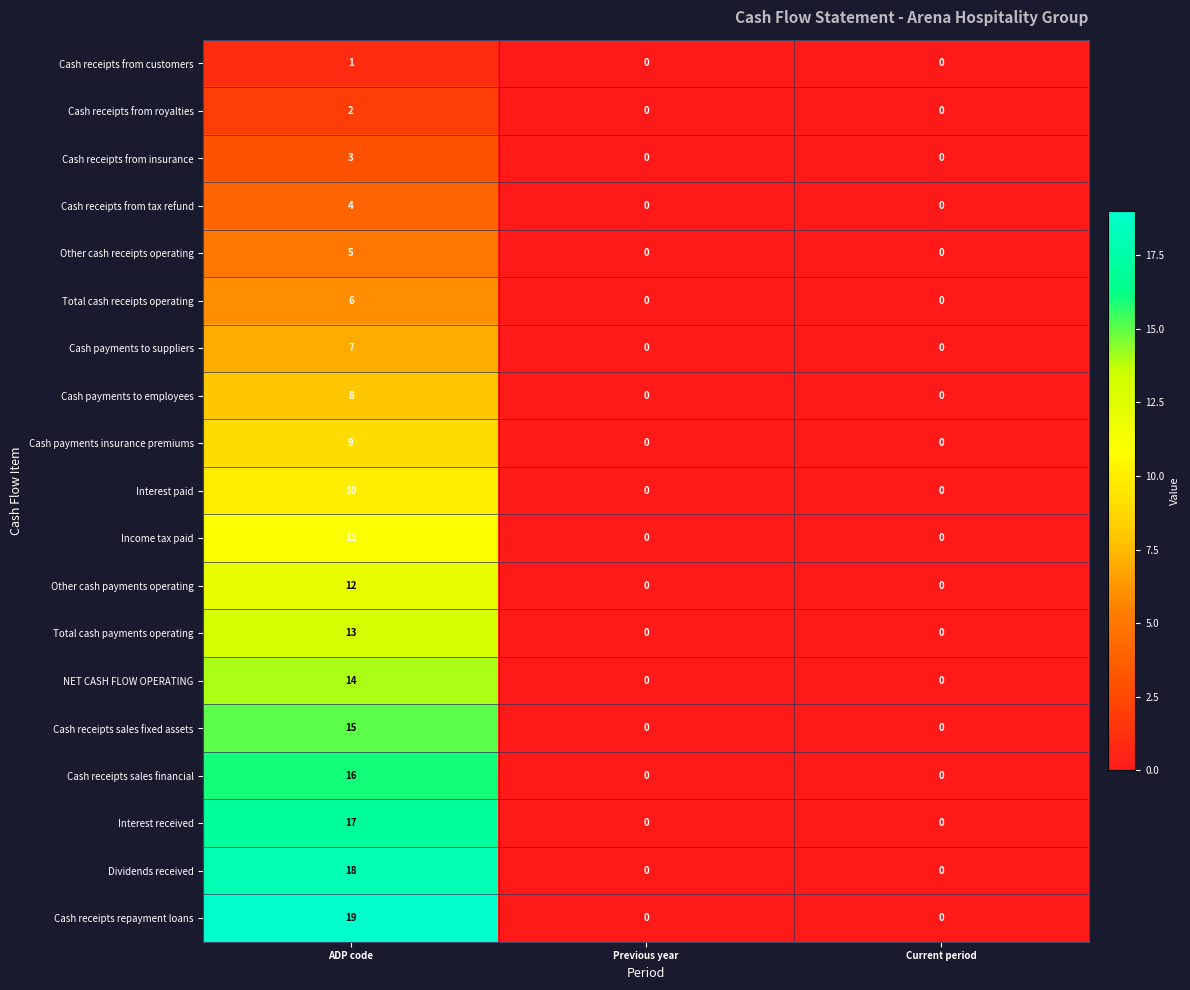

Which series has the largest total across all categories?

Cash receipts repayment loans